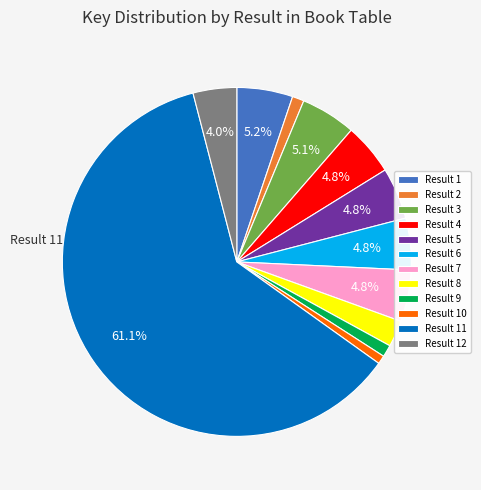

What portion of the pie excludes Result 4?

95.2%